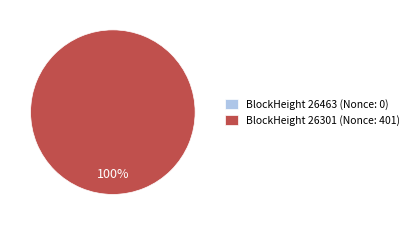

Is the sum of 26463 and 26301 greater than half?

Yes